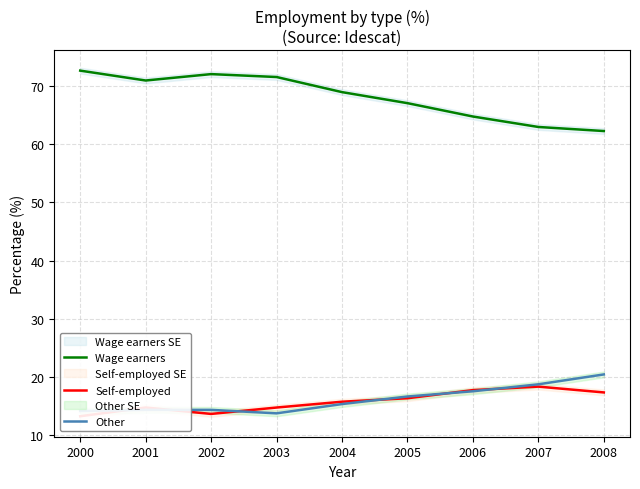

How many interior local valleys does the Self-employed series have?

1